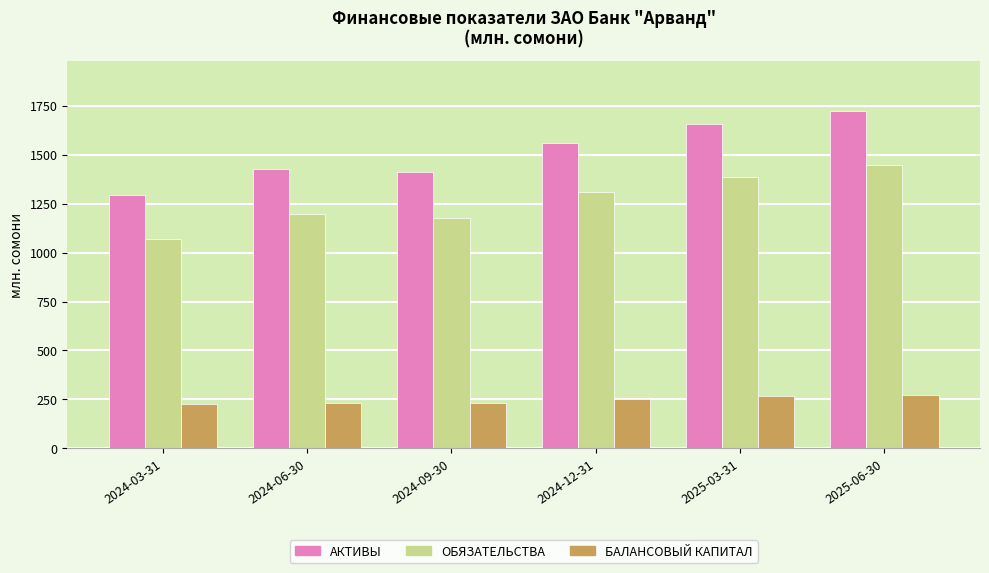

Between 2024-03-31 and 2024-06-30, which series saw the biggest shift?

АКТИВЫ